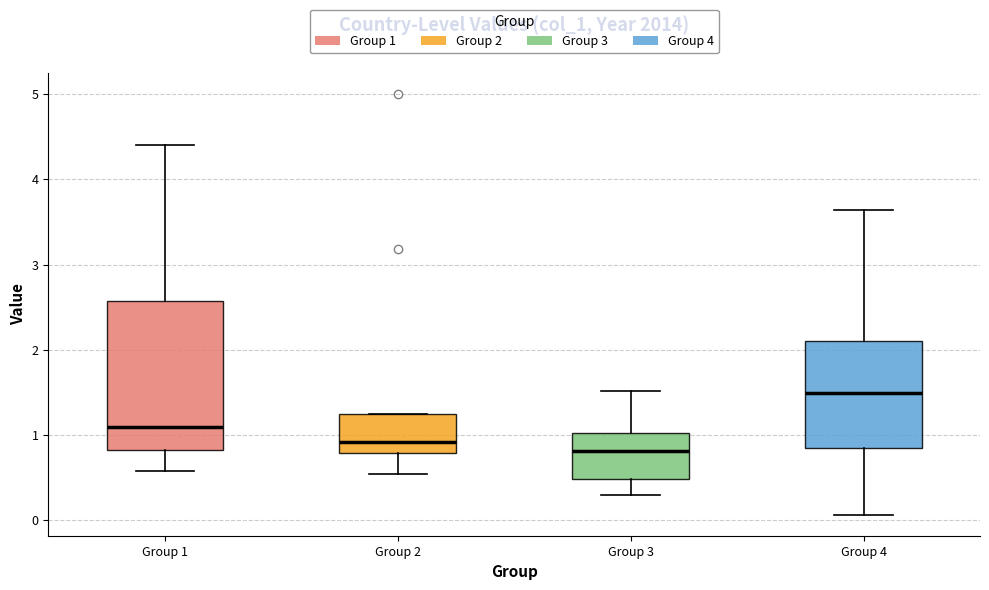

Which box is the tallest, from its lower edge to its upper edge?

Group 1